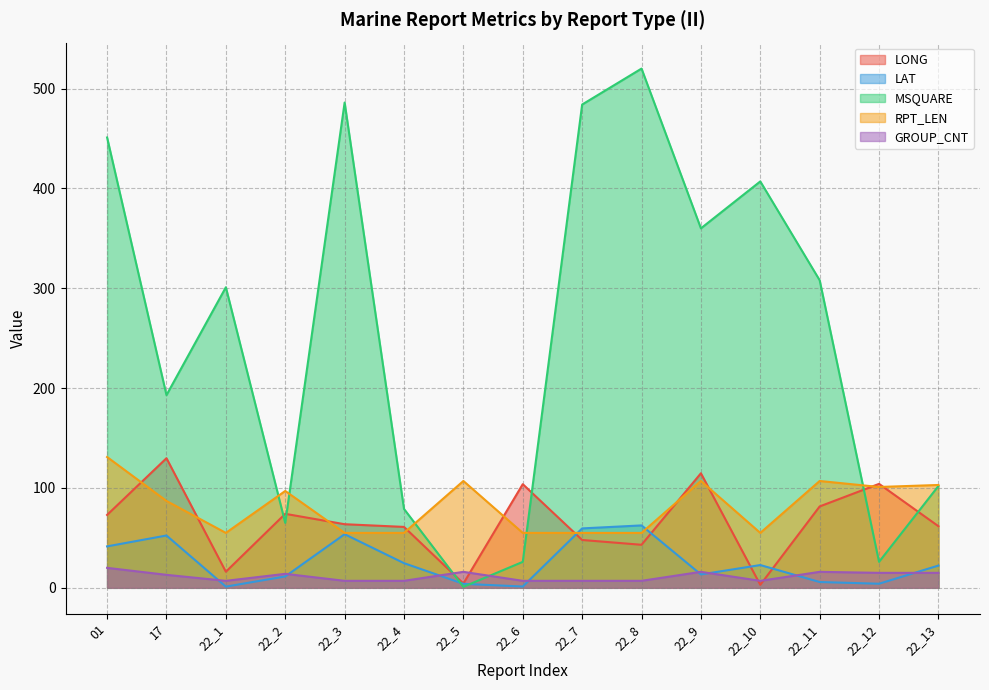

Rank the series by their maximum value, from lowest to highest.

GROUP_CNT, LAT, LONG, RPT_LEN, MSQUARE